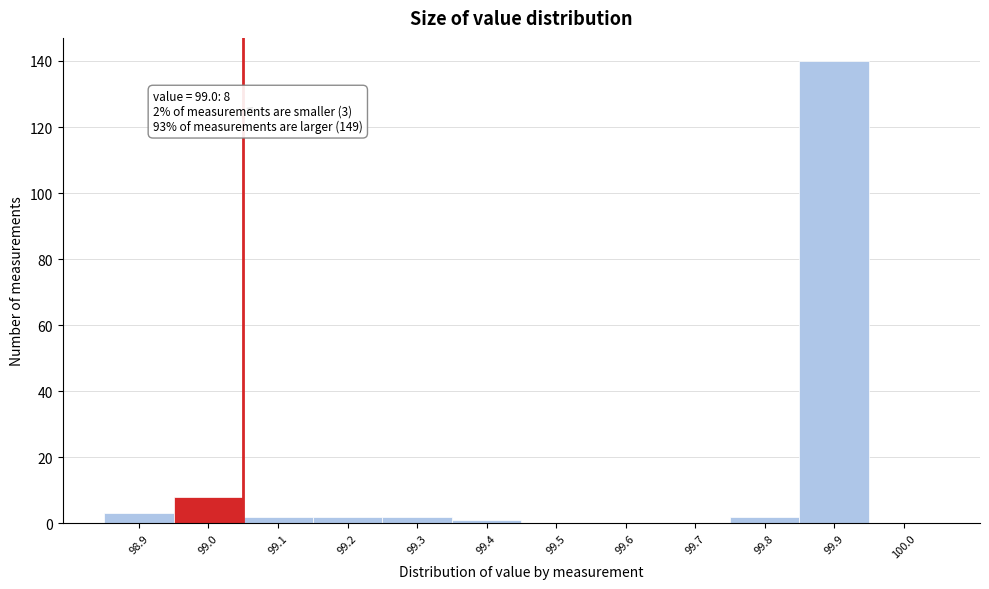

Which range on the x-axis has the tallest bar?

99.85 to 99.95